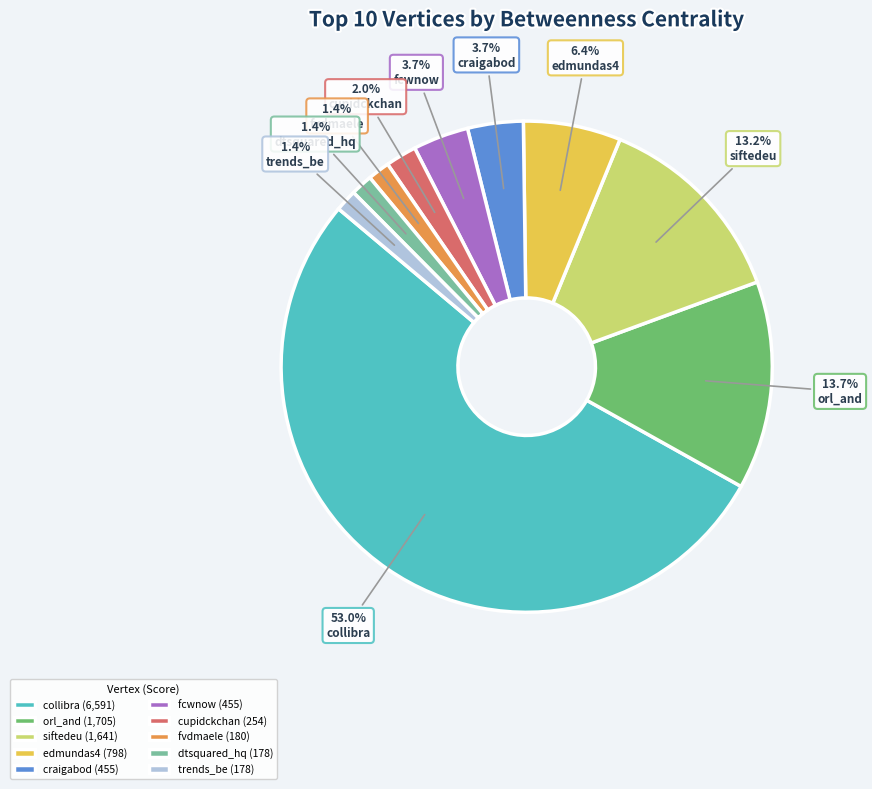

What is the majority slice?

collibra